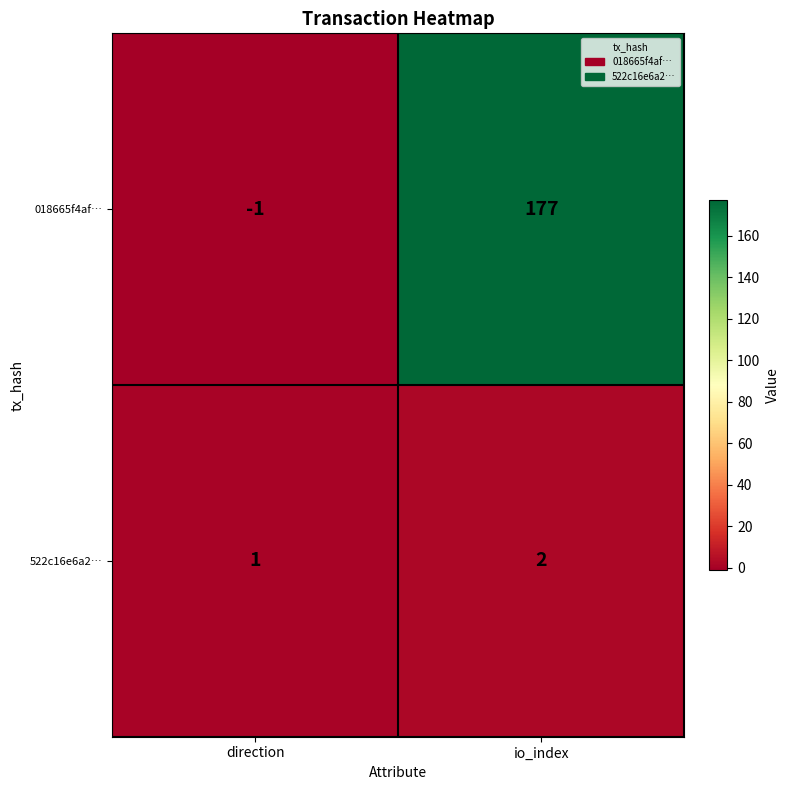

Reading right to left, list all the values displayed in this chart.

018665f4af…: io_index=177	direction=-1
522c16e6a2…: io_index=2	direction=1